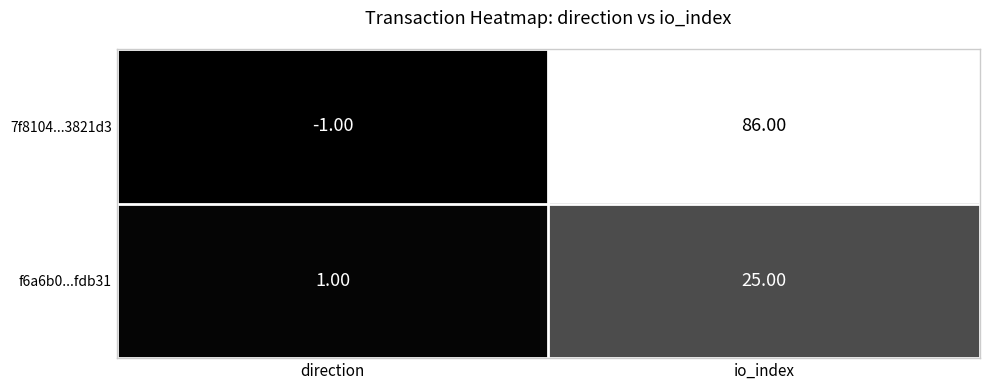

What is the difference between the f6a6b0...fdb31 values at io_index and direction?

24